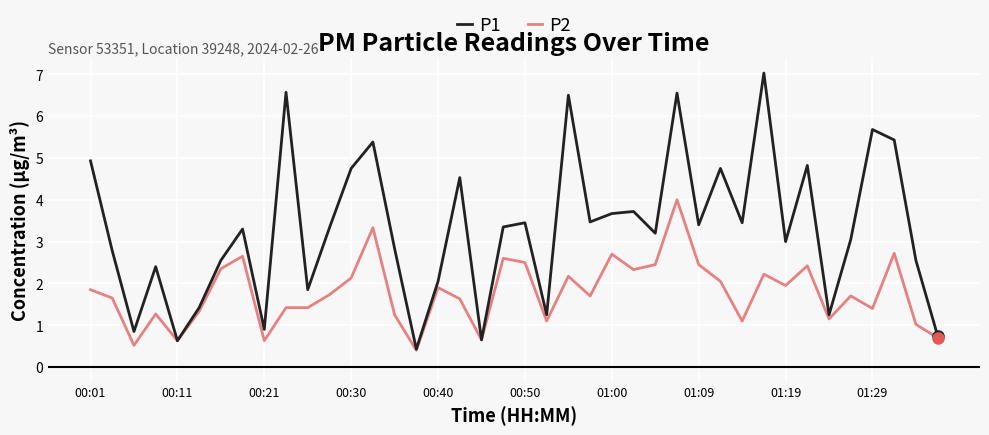

List the series in order of their peak value, highest first.

P1, P2